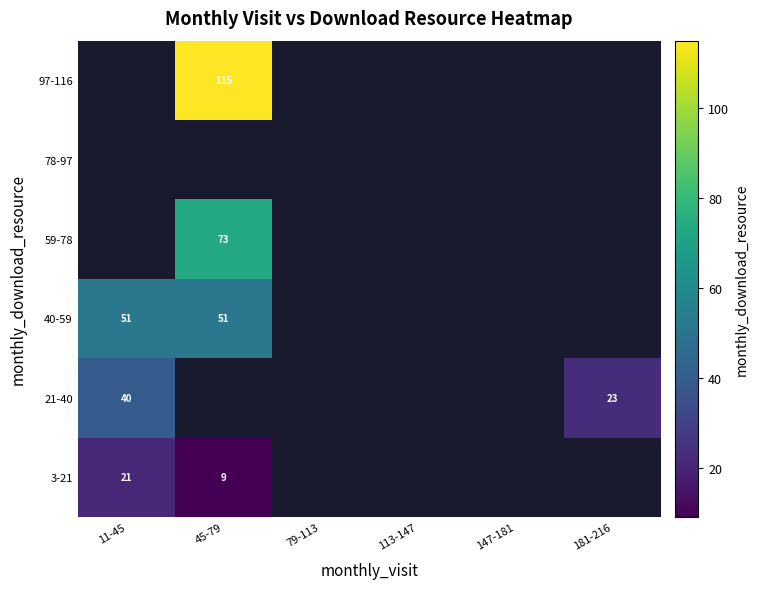

Is it true that 21-40 equals 23 at 181-216?

True